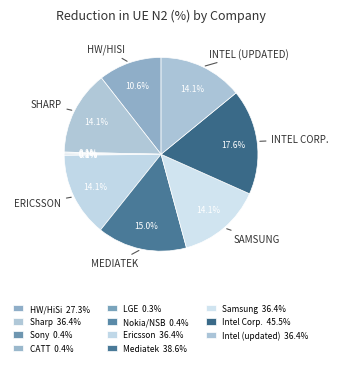

Is LGE the majority of the pie?

No